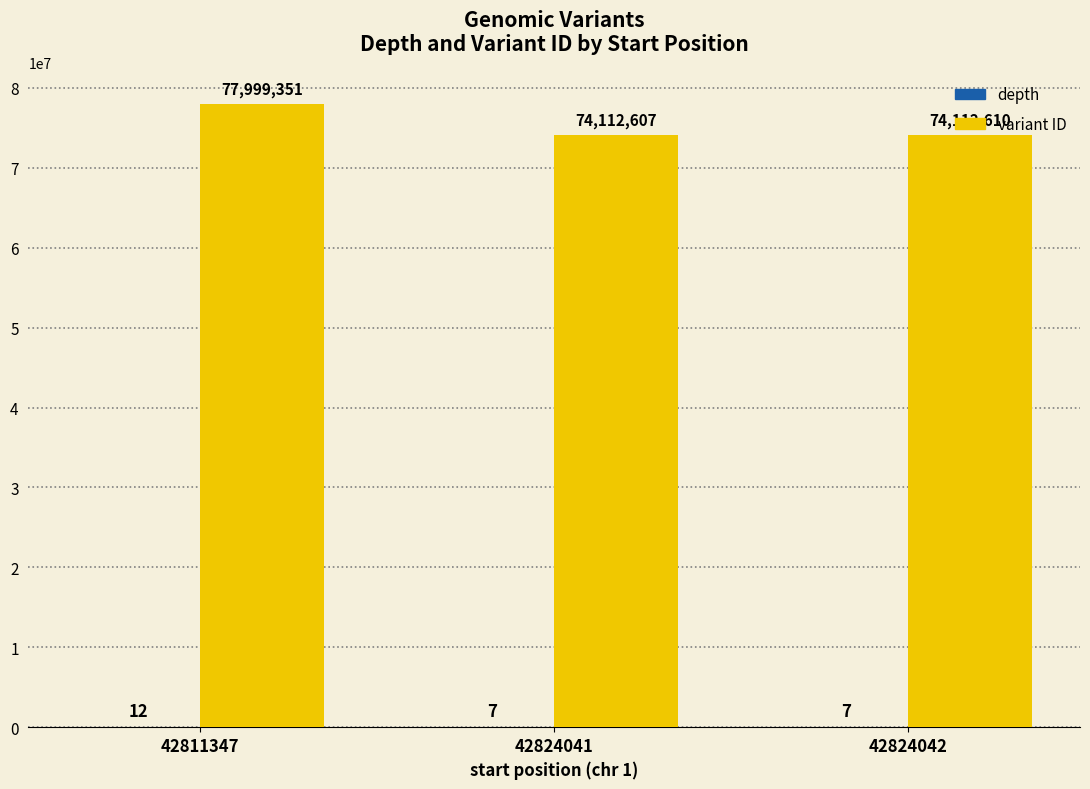

What is the sum of all variant ID values?

226224568